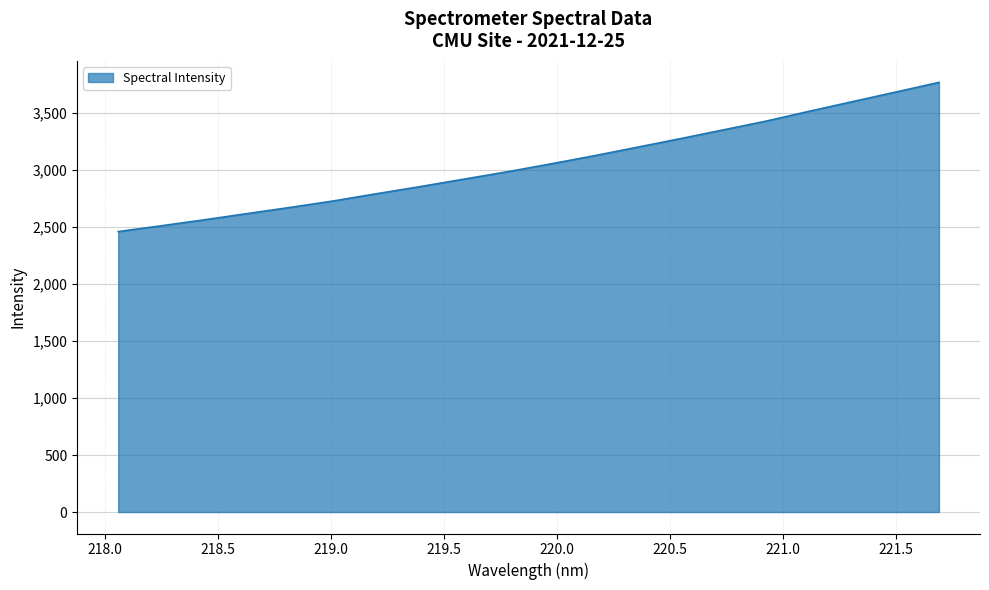

What is the smallest value displayed?

2459.2